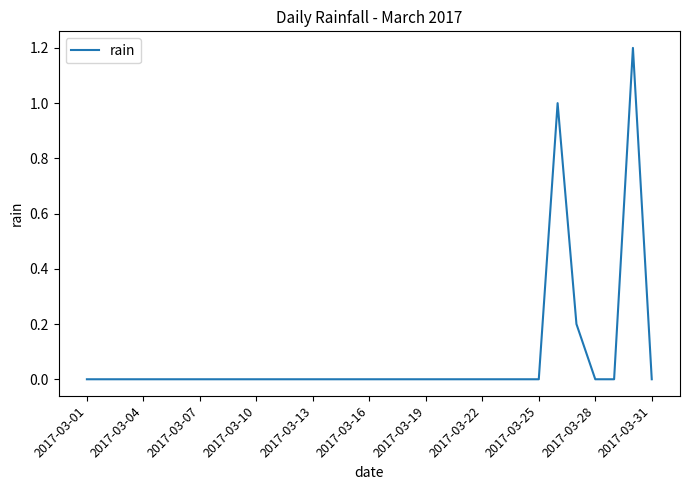

What is the difference between the second highest and minimum values?

1.0